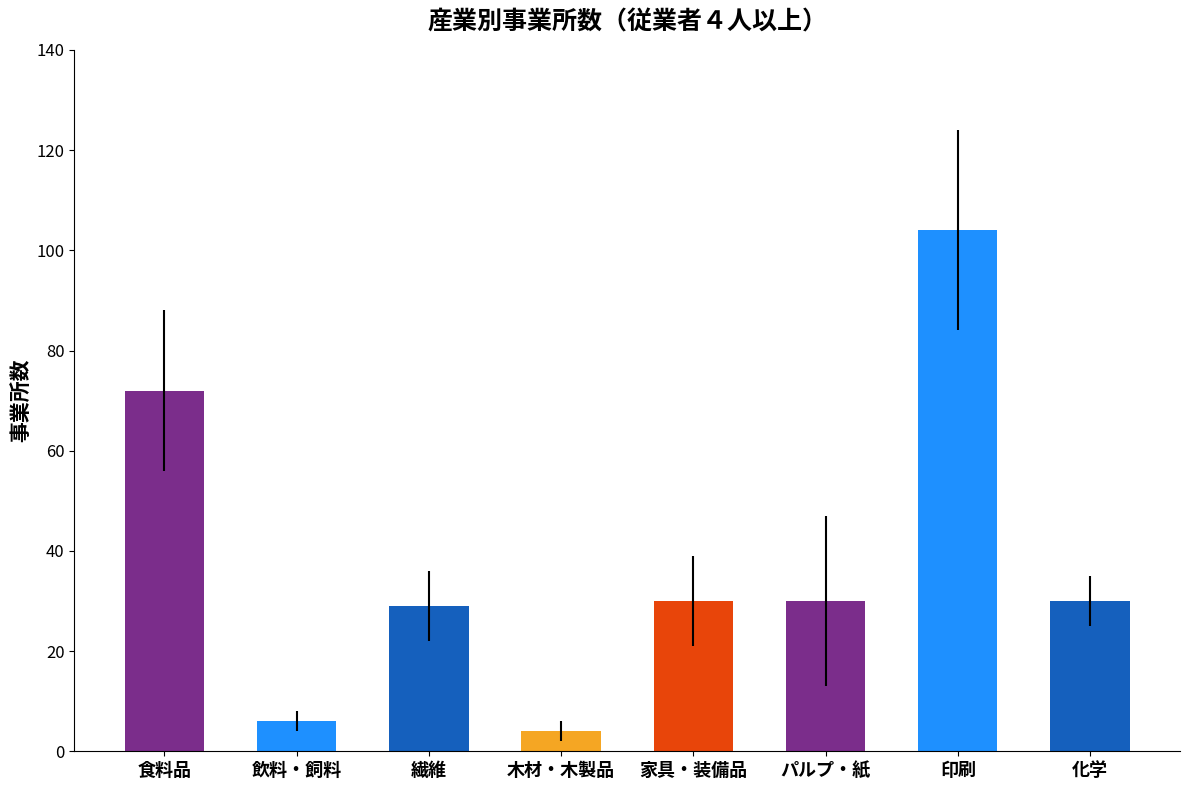

What is the label of the 5th bar from the right?

木材・木製品